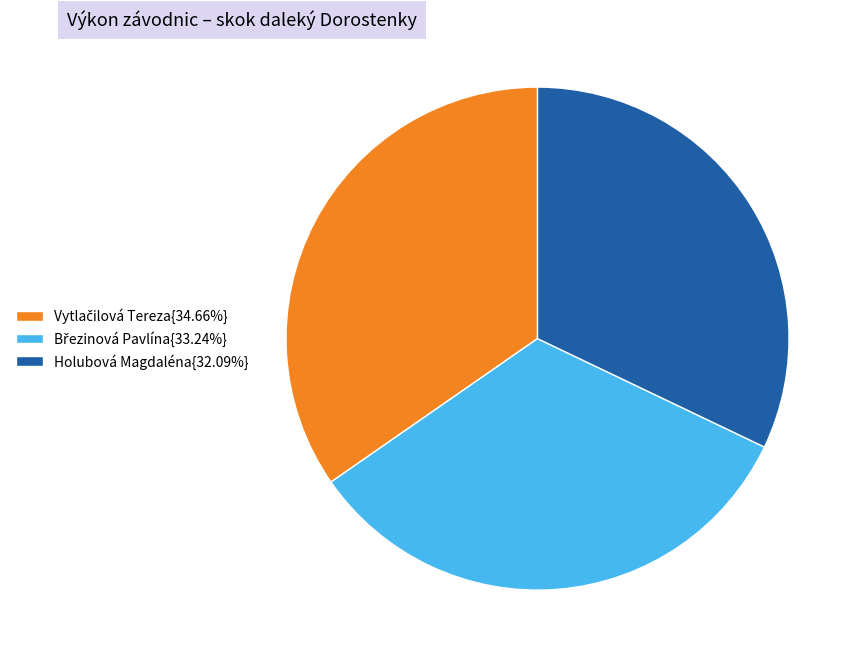

Does Holubová Magdaléna{32.09%} account for over 50% of the chart?

No